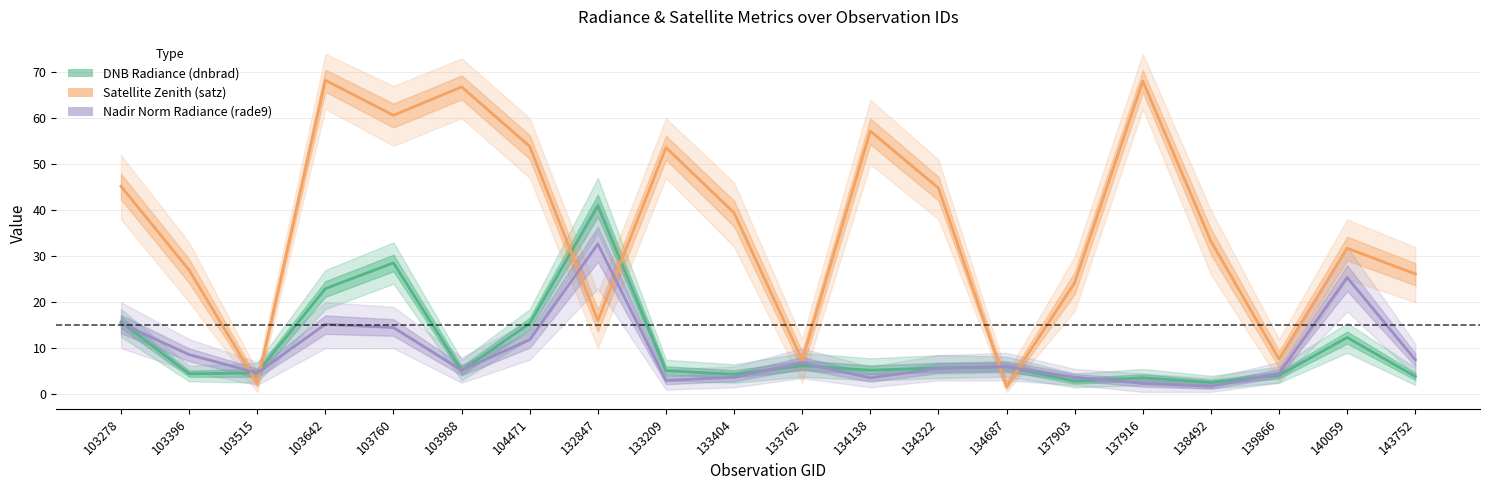

At which category is the sum across all series the highest?

103642